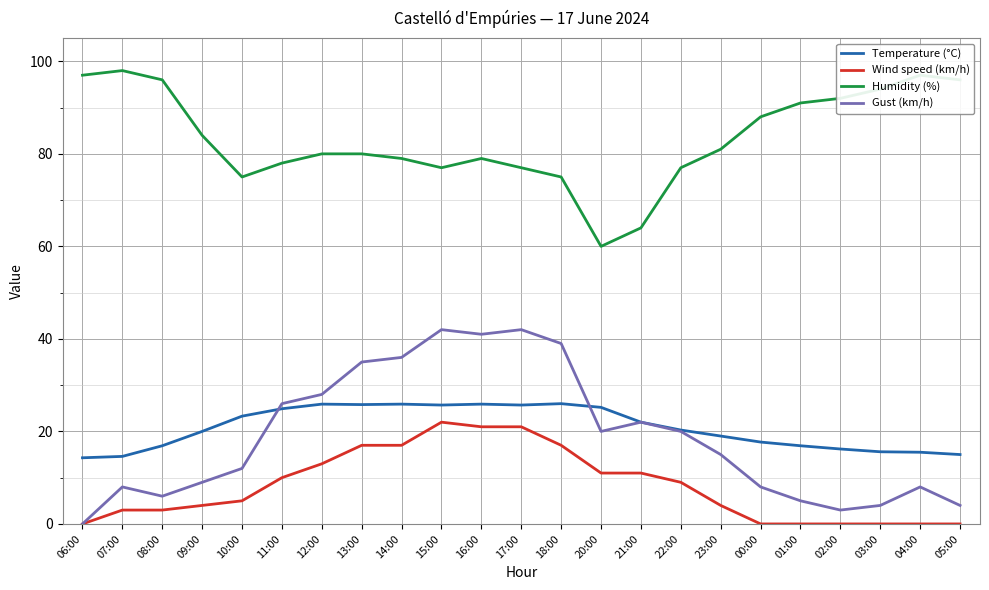

What are all the series names shown in the legend?

Temperature (°C), Wind speed (km/h), Humidity (%), Gust (km/h)